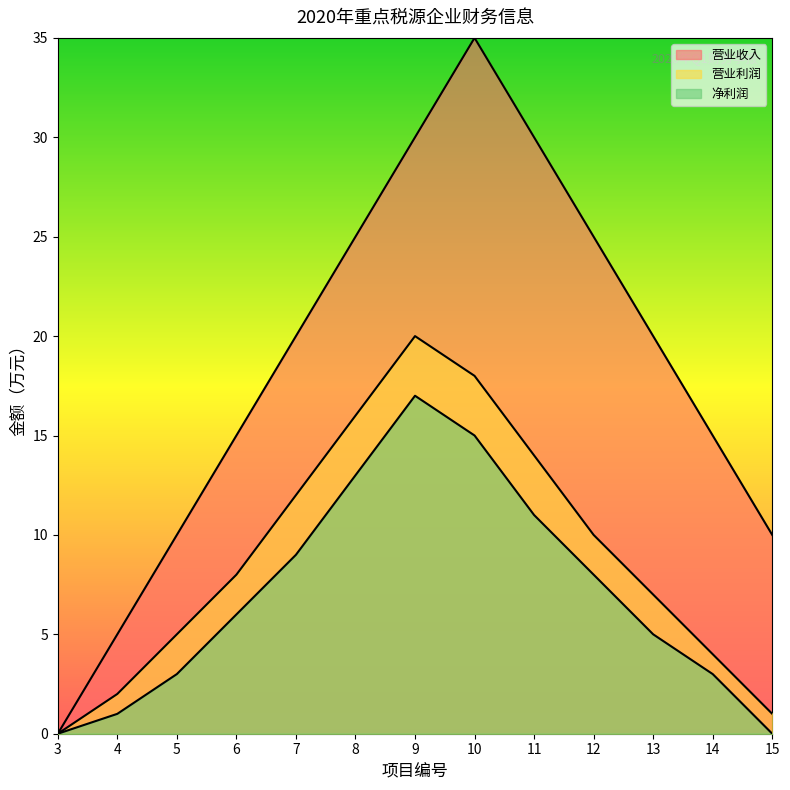

At which label does 营业收入 first exceed 20?

8